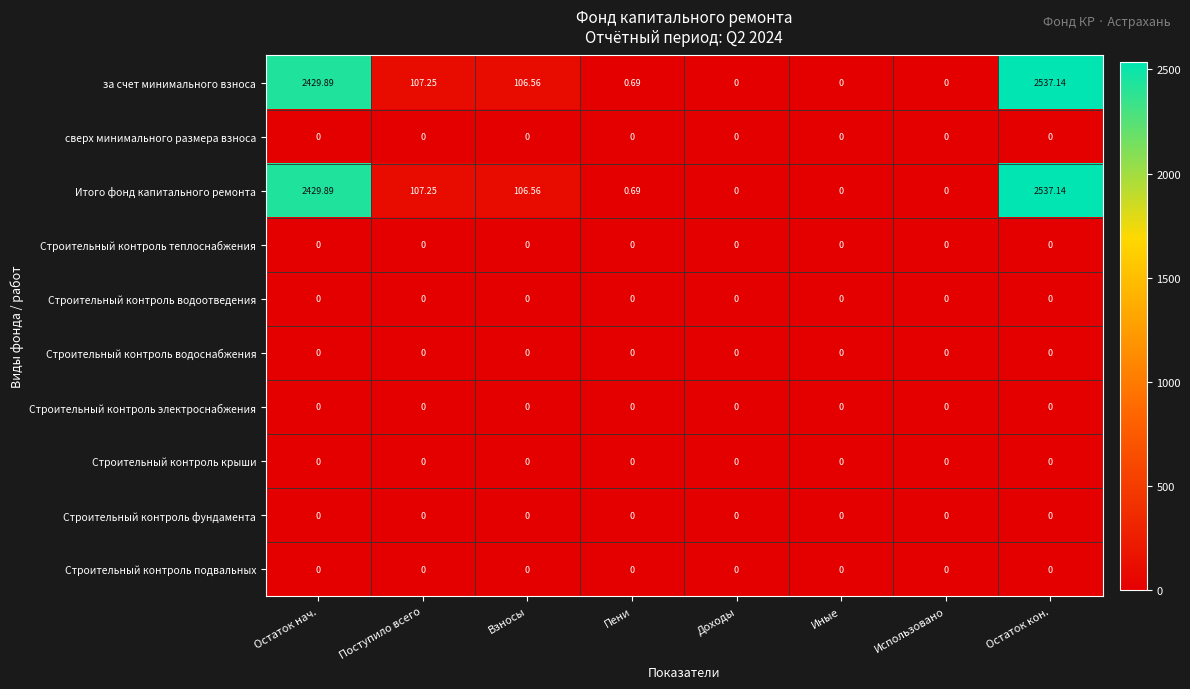

Which category has the highest value across all series?

Остаток кон.